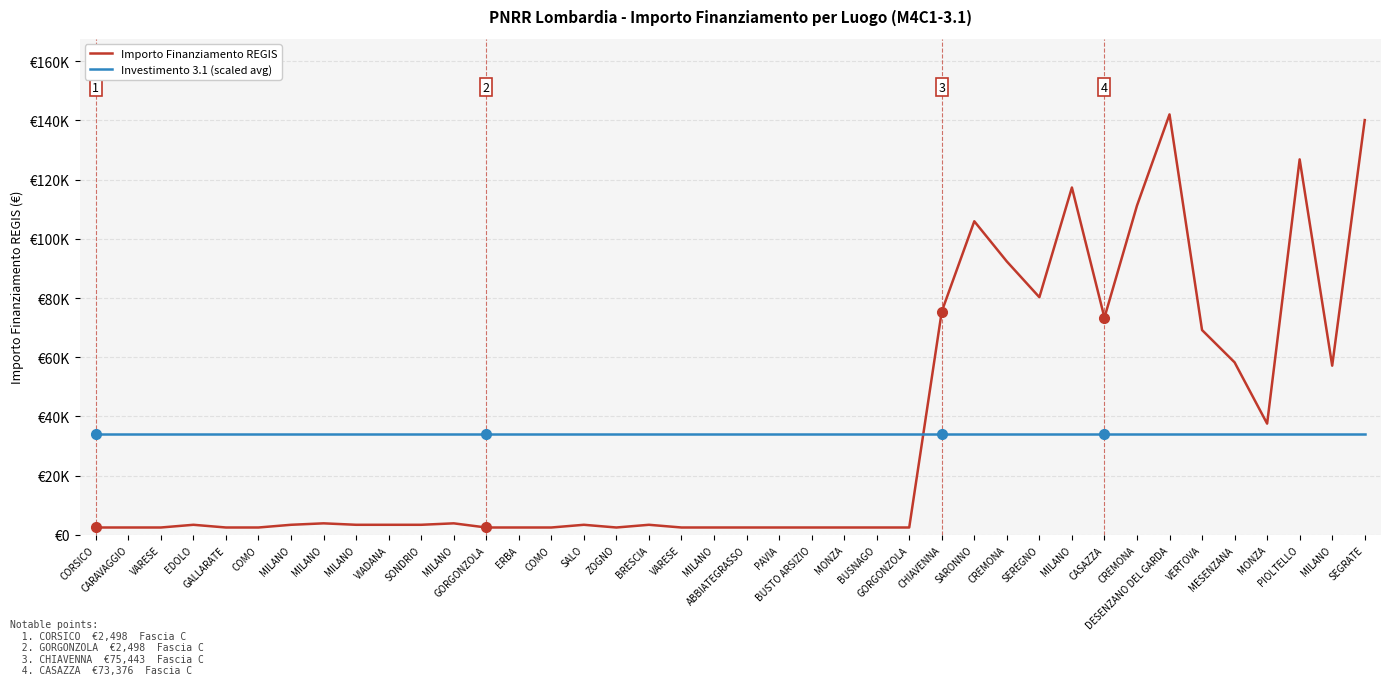

Is this an area chart (filled region under the line)?

No